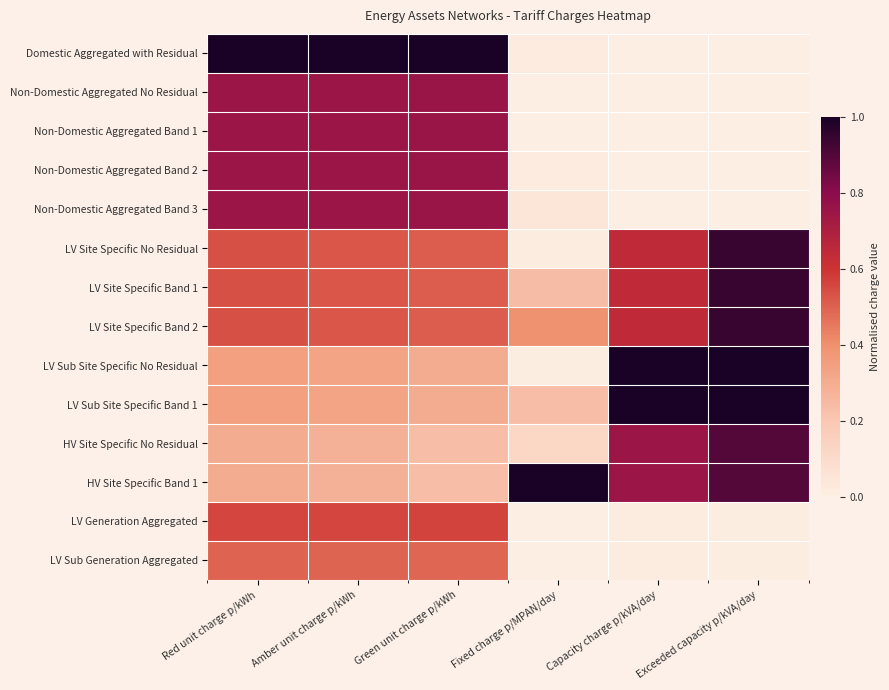

At which category is the sum across all series the highest?

Red unit charge p/kWh